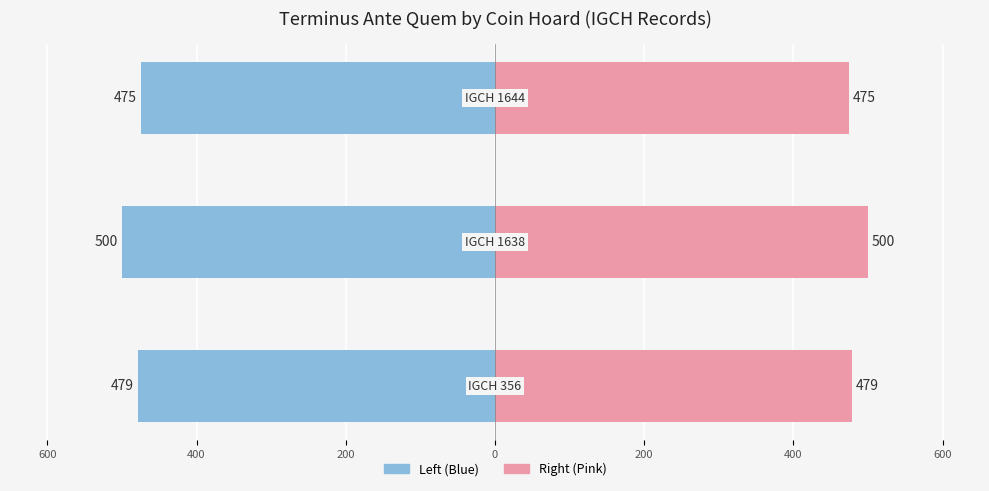

At how many categories does at least one series exceed 24?

3